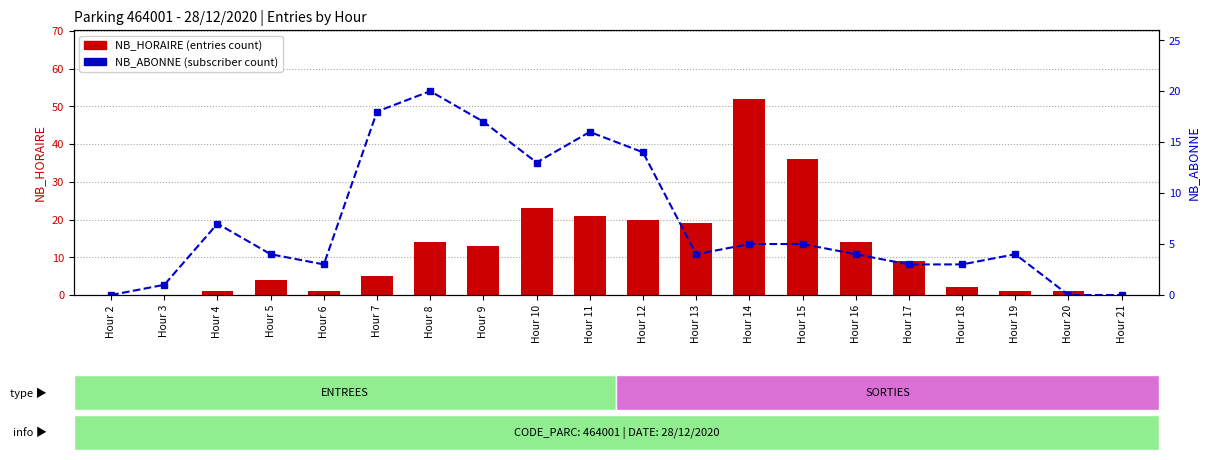

What is the difference between the maximum and second lowest values in the NB_ABONNE series?

20